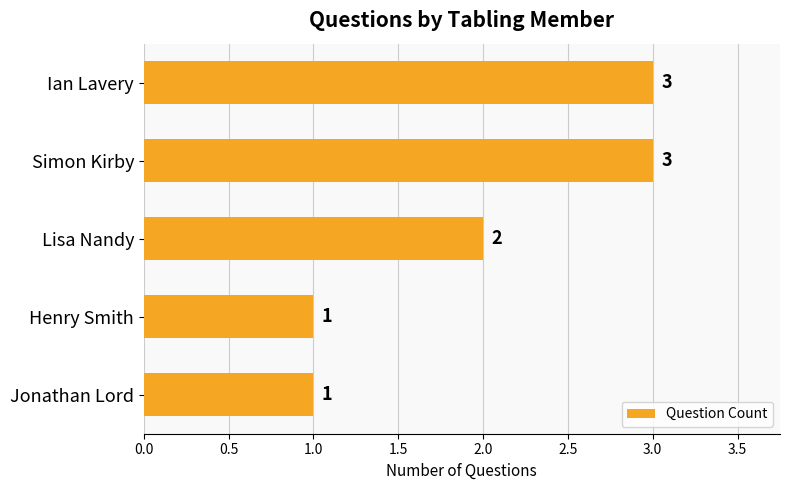

Which has a higher value, Ian Lavery or Lisa Nandy?

Ian Lavery